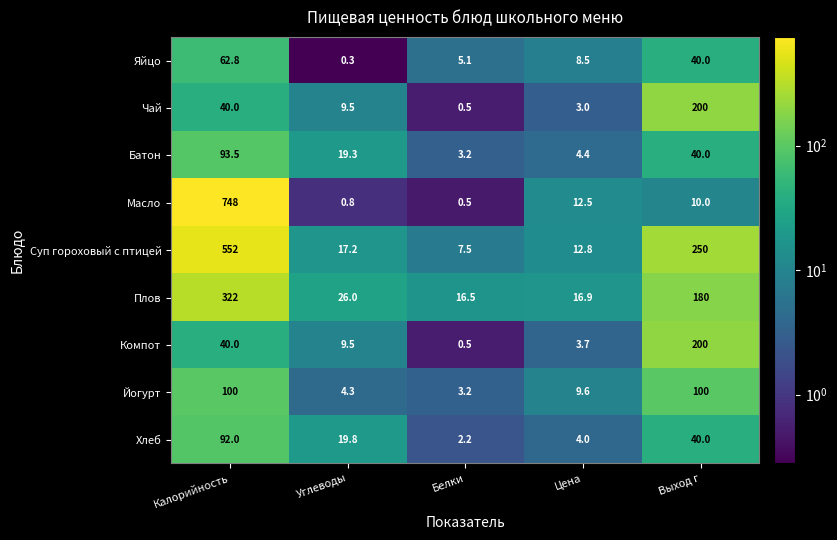

Between Углеводы and Выход г, which series saw the biggest shift?

Суп гороховый с птицей